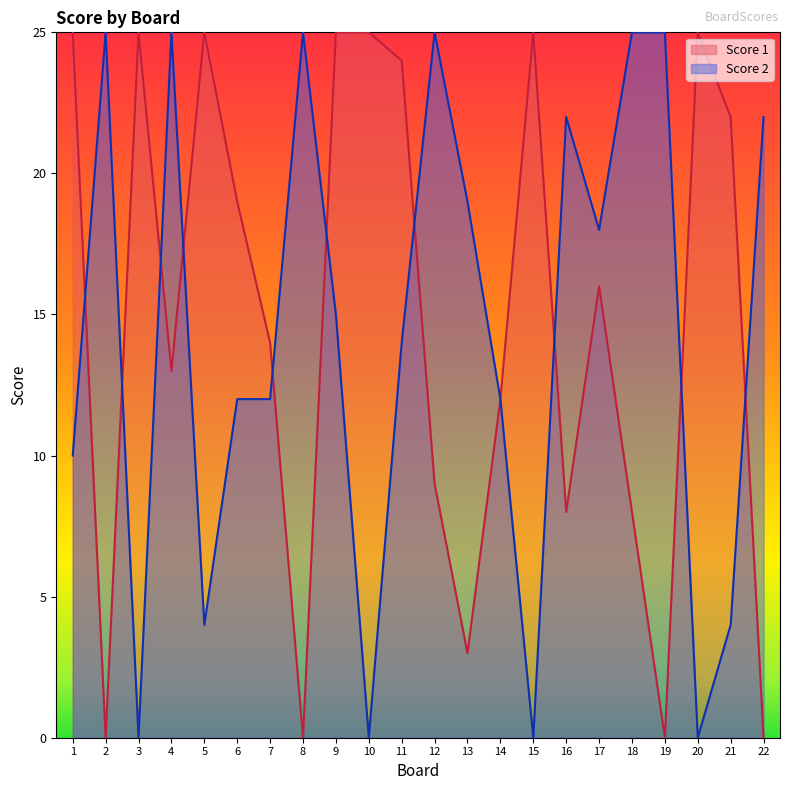

Does the chart display data point markers on the line(s)?

No